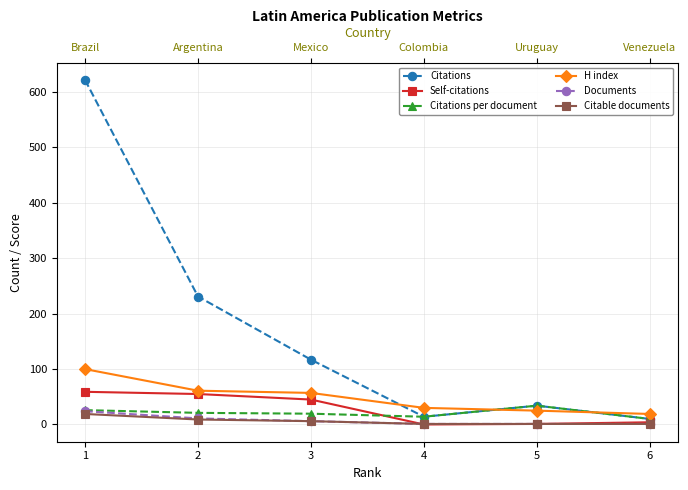

Which series has the largest total across all categories?

Citations